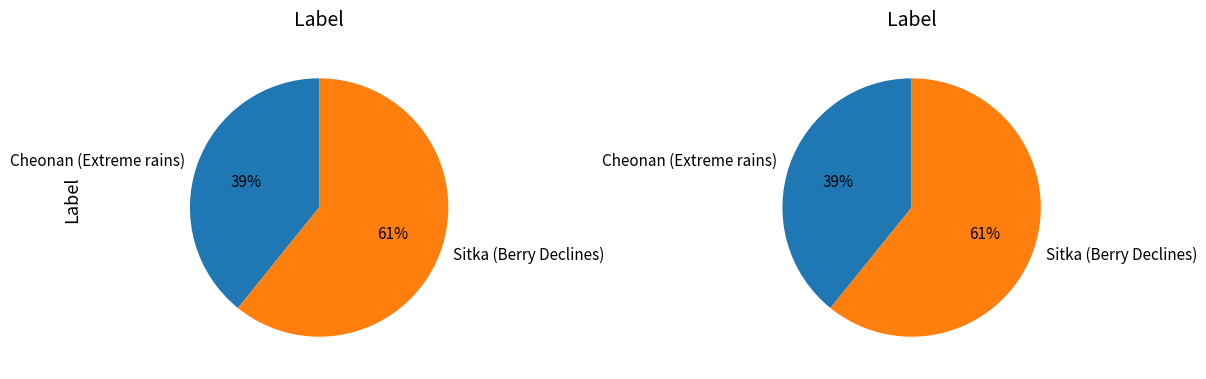

To the nearest percent, what is the average slice percentage?

50%